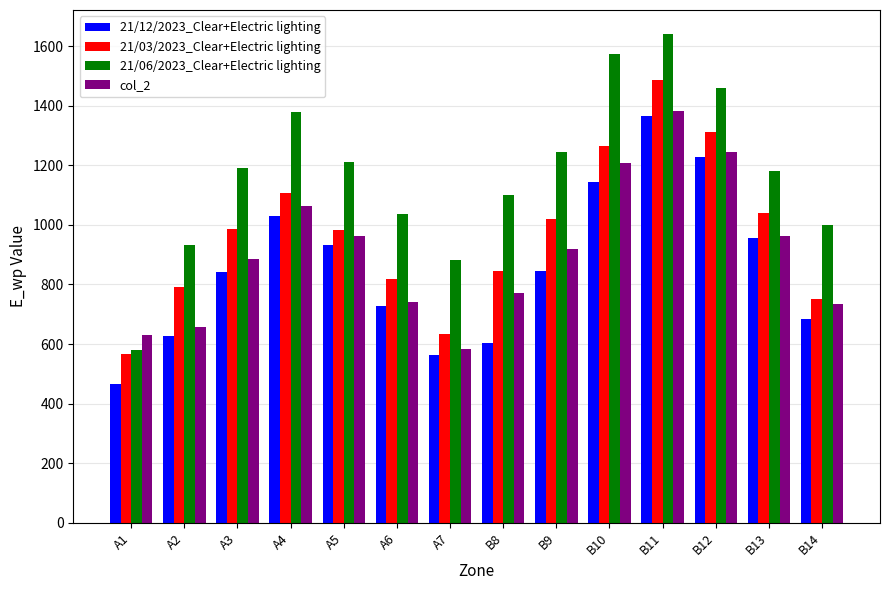

What position from the right is A3?

12